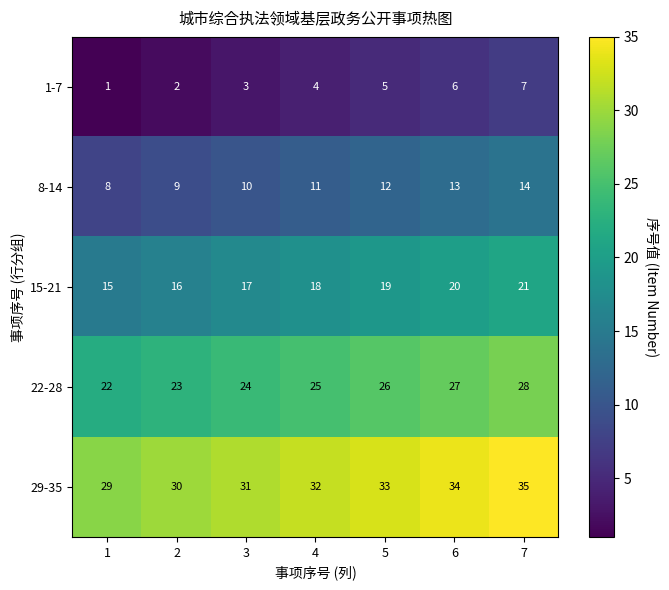

The 8-14 series shows 11 at 4. True or false?

True